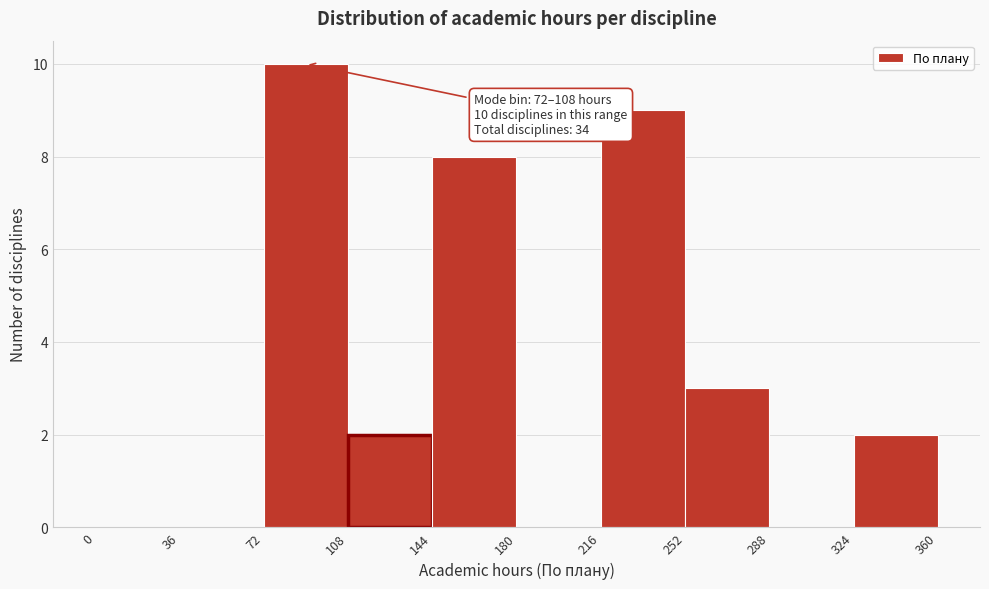

Over which range of the x-axis is the bar tallest?

72 to 108